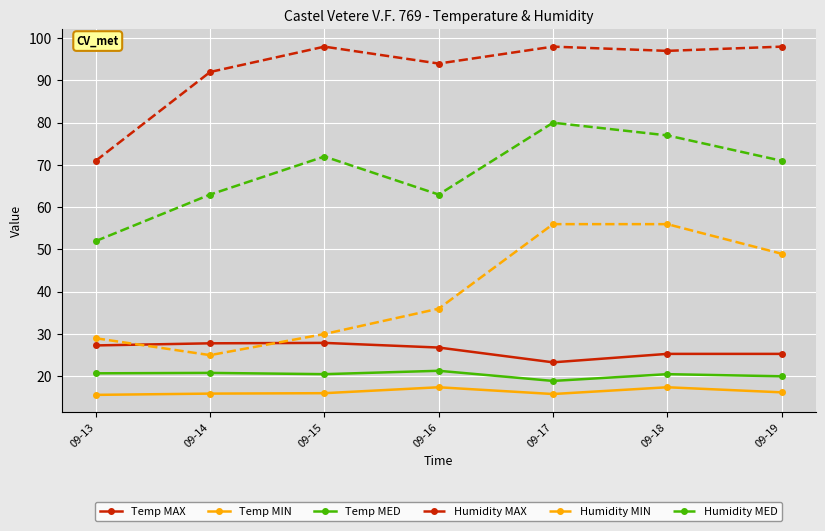

True or false: Humidity MED and Temp MED cross at least once.

False